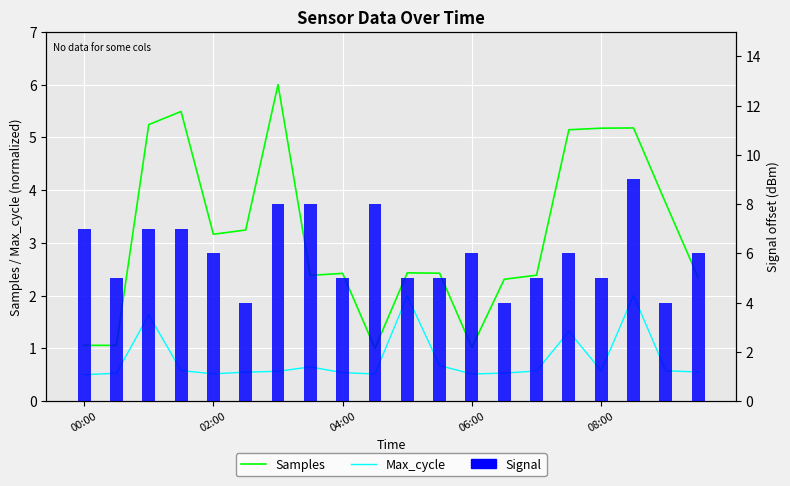

The Max_cycle series shows 0.9 at 5. True or false?

False